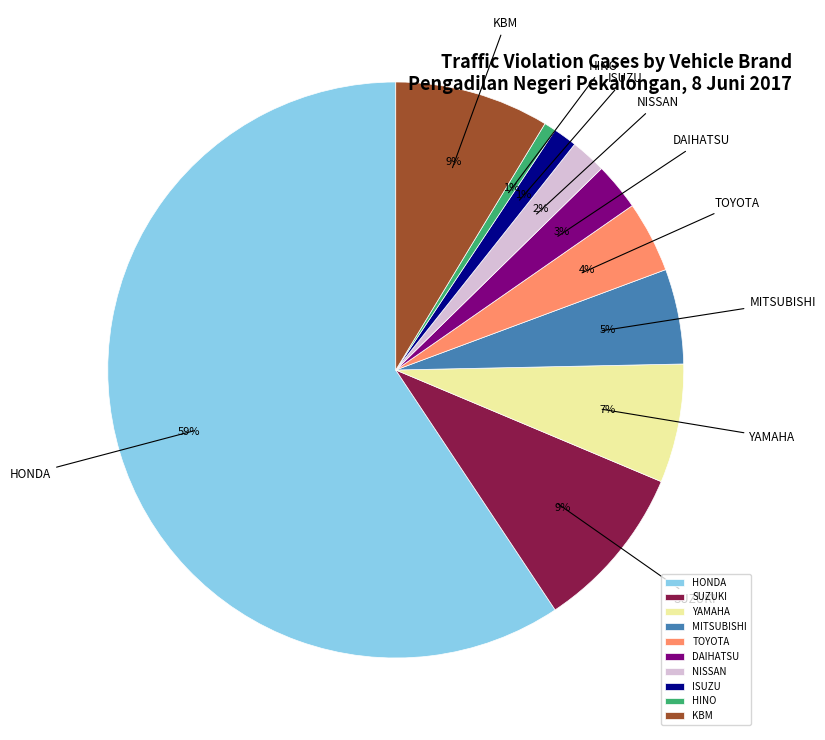

Which slice is the largest?

HONDA